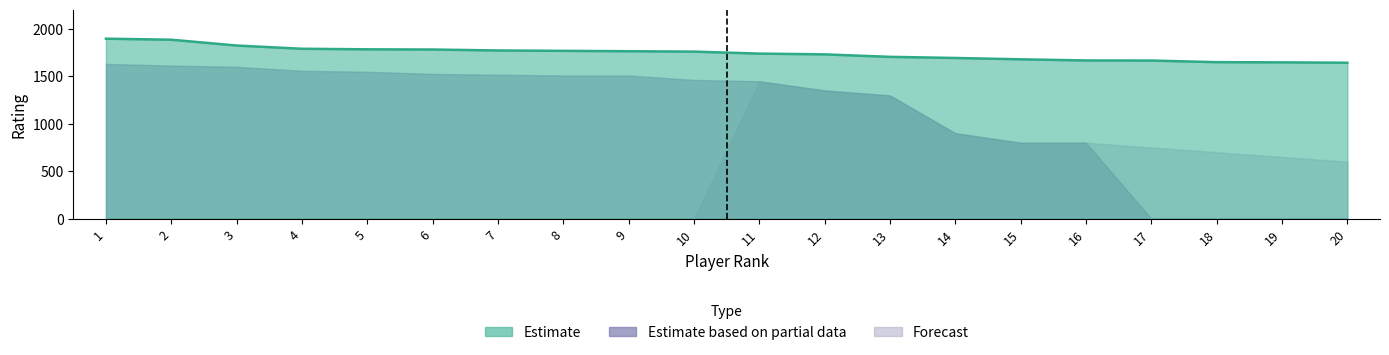

List the series in order of their overall mean, lowest first.

Forecast, Estimate based on partial data, Estimate